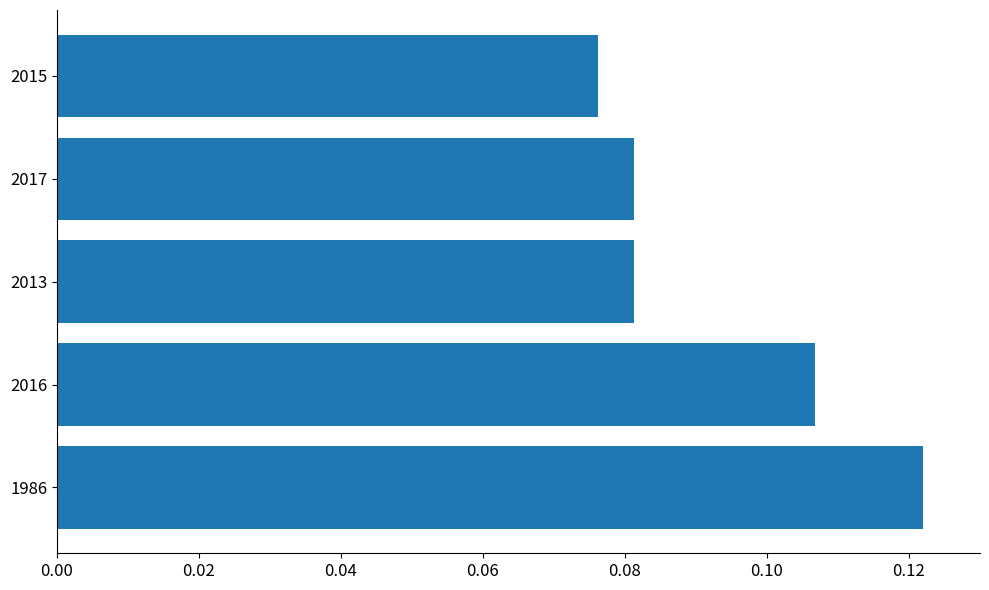

Where is the data nearest to the value 0?

2015